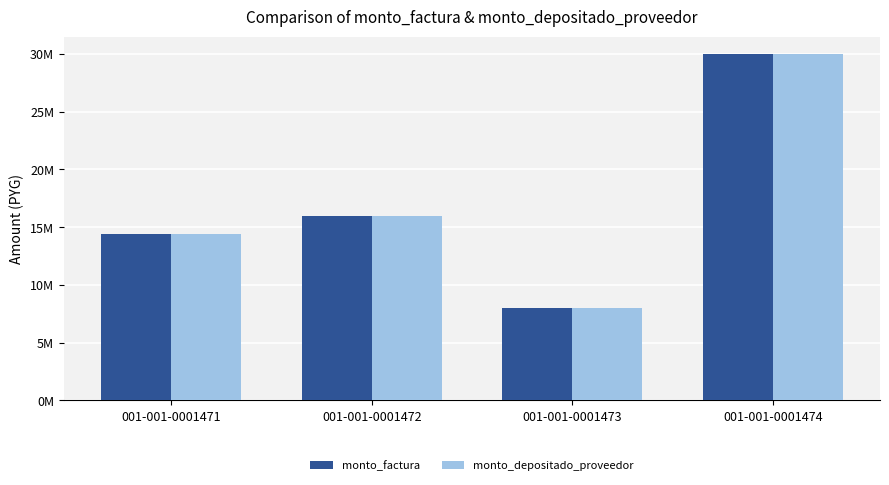

What is the average value of the monto_factura series?

17074975